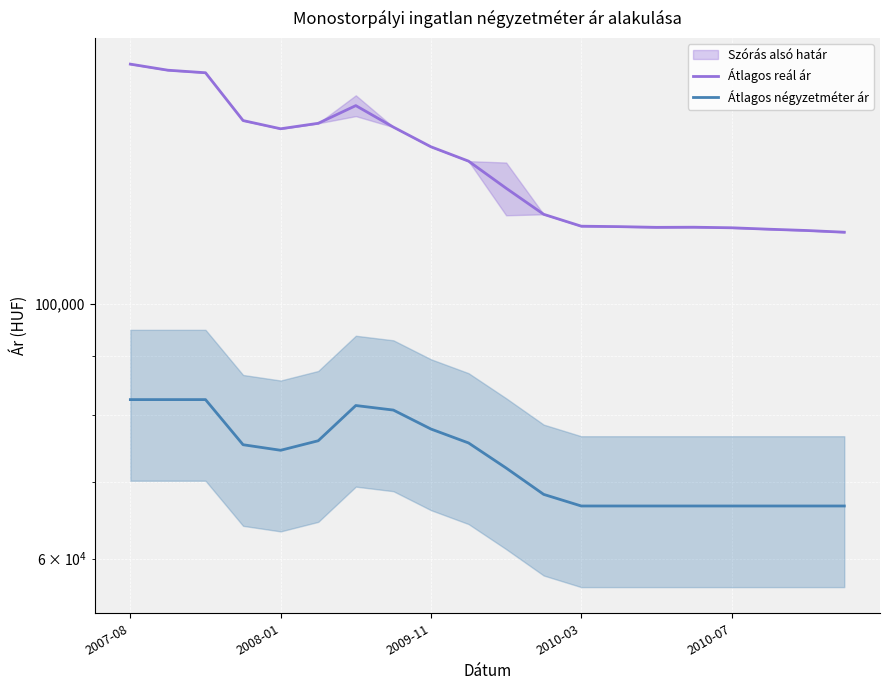

What is the value of the Átlagos négyzetméter ár point at the 15th from the left?

66666